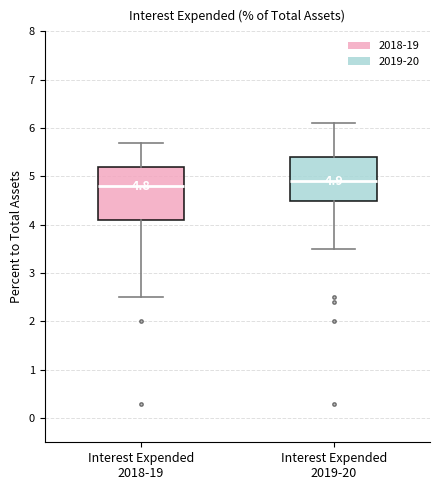

Which box has the highest median line?

Interest Expended 2019-20